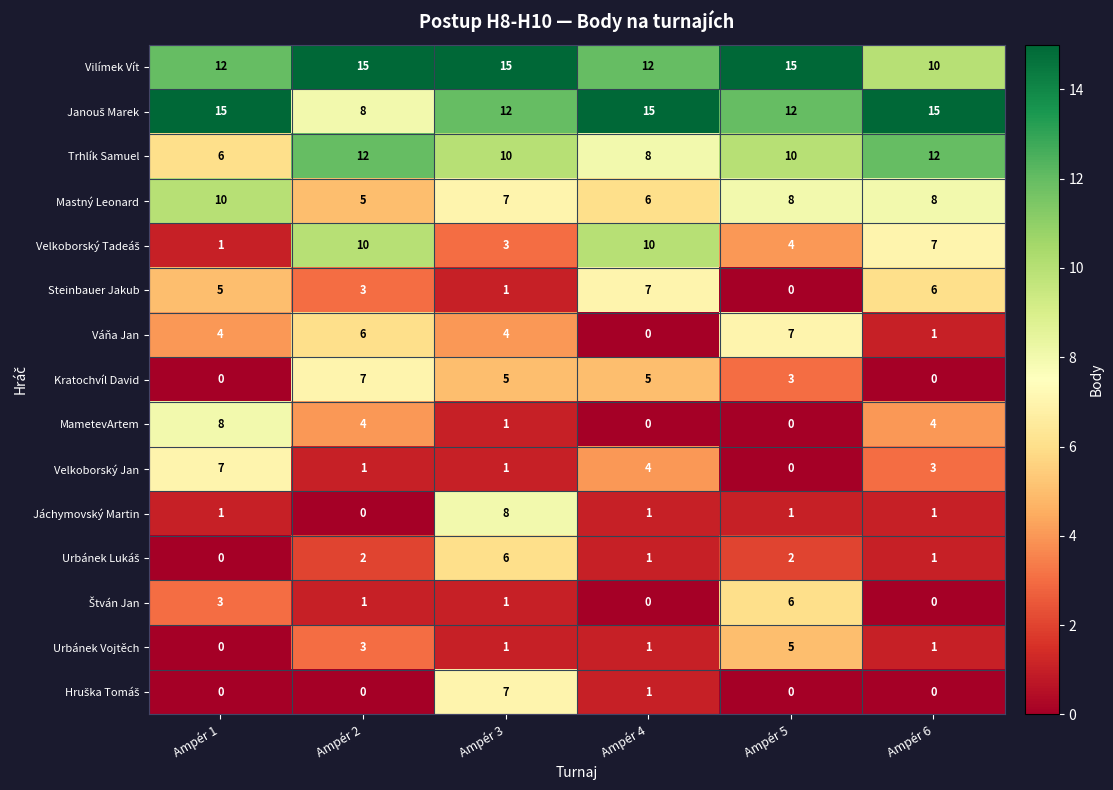

What is the difference between the maximum and minimum values in the Mastný Leonard series?

5